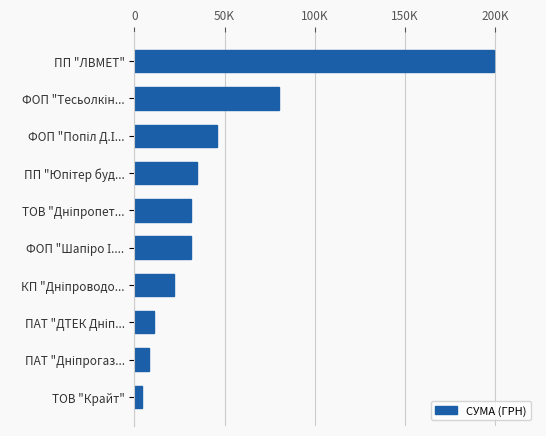

Are the bars horizontal?

Yes